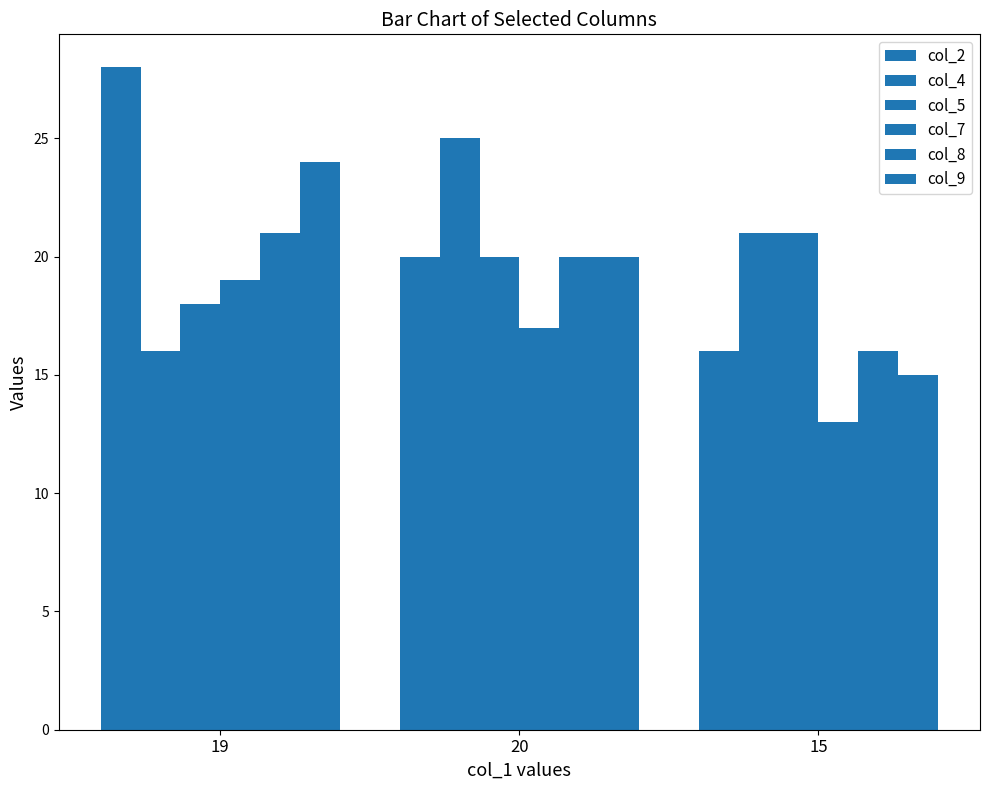

How many bars are there in total?

18